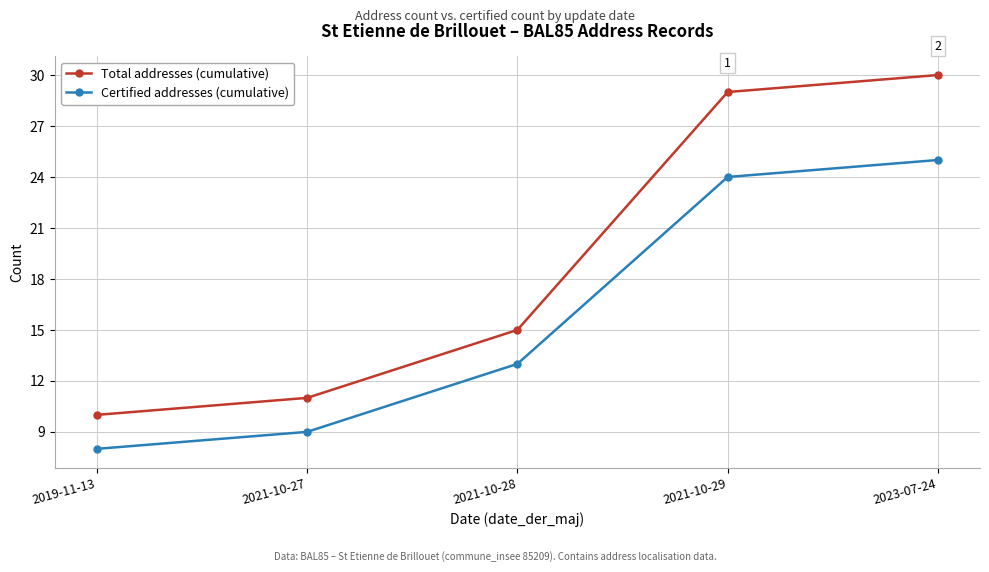

Does the chart have visible grid lines?

Yes